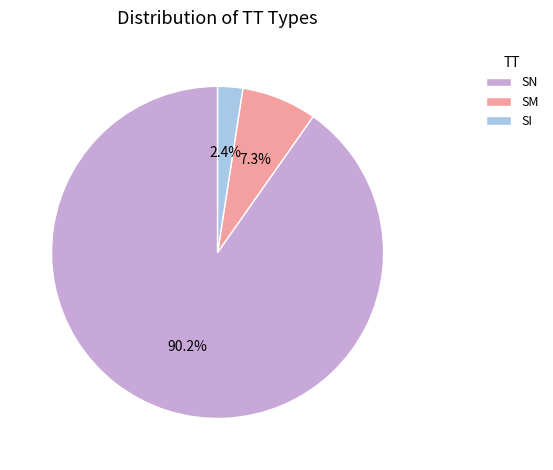

To the nearest percent, what portion does SI represent?

2%